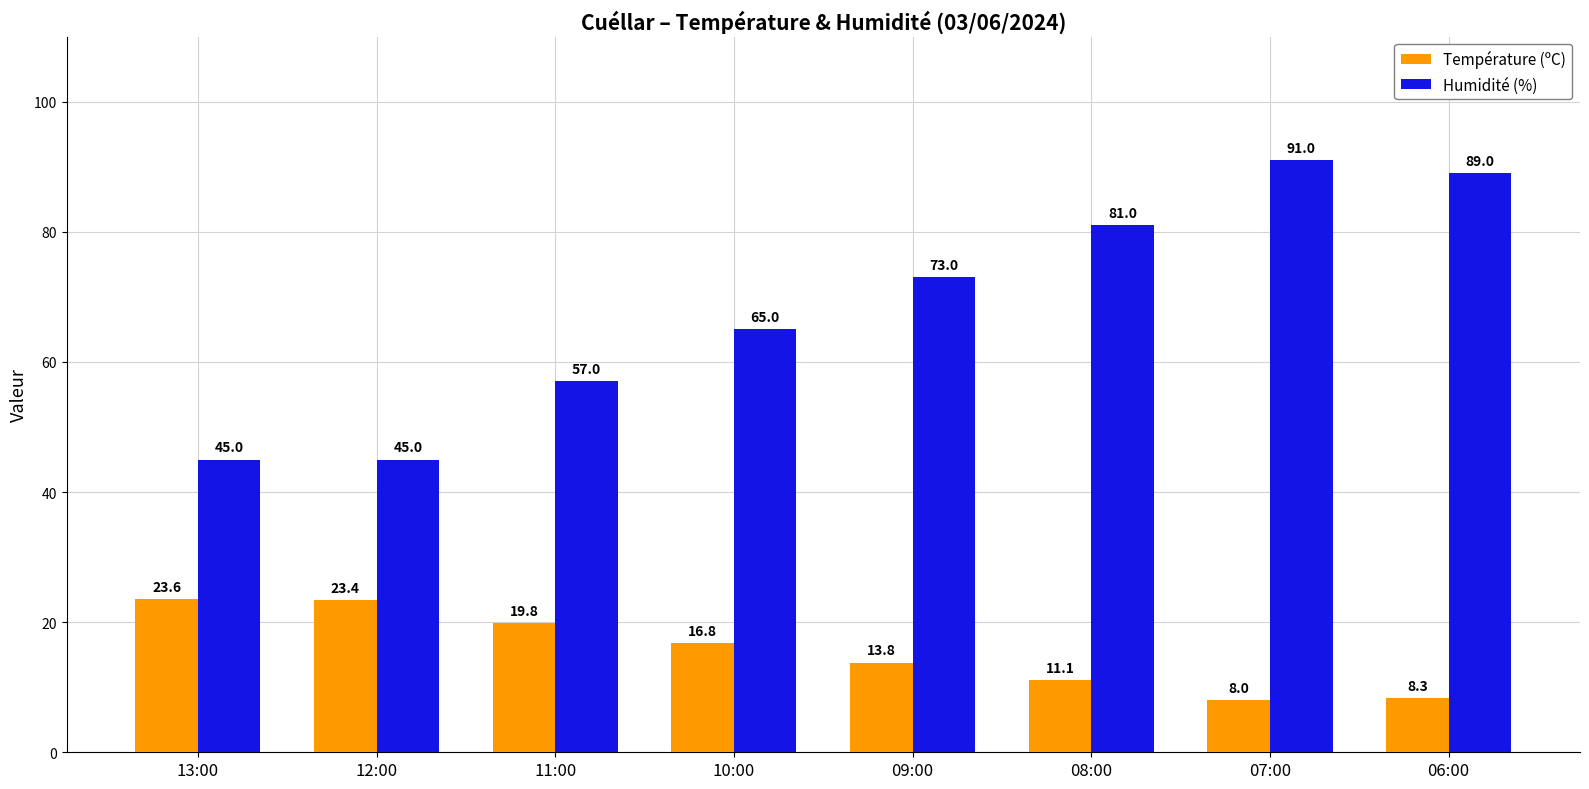

Between 11:00 and 07:00, which series saw the biggest shift?

Humidité (%)